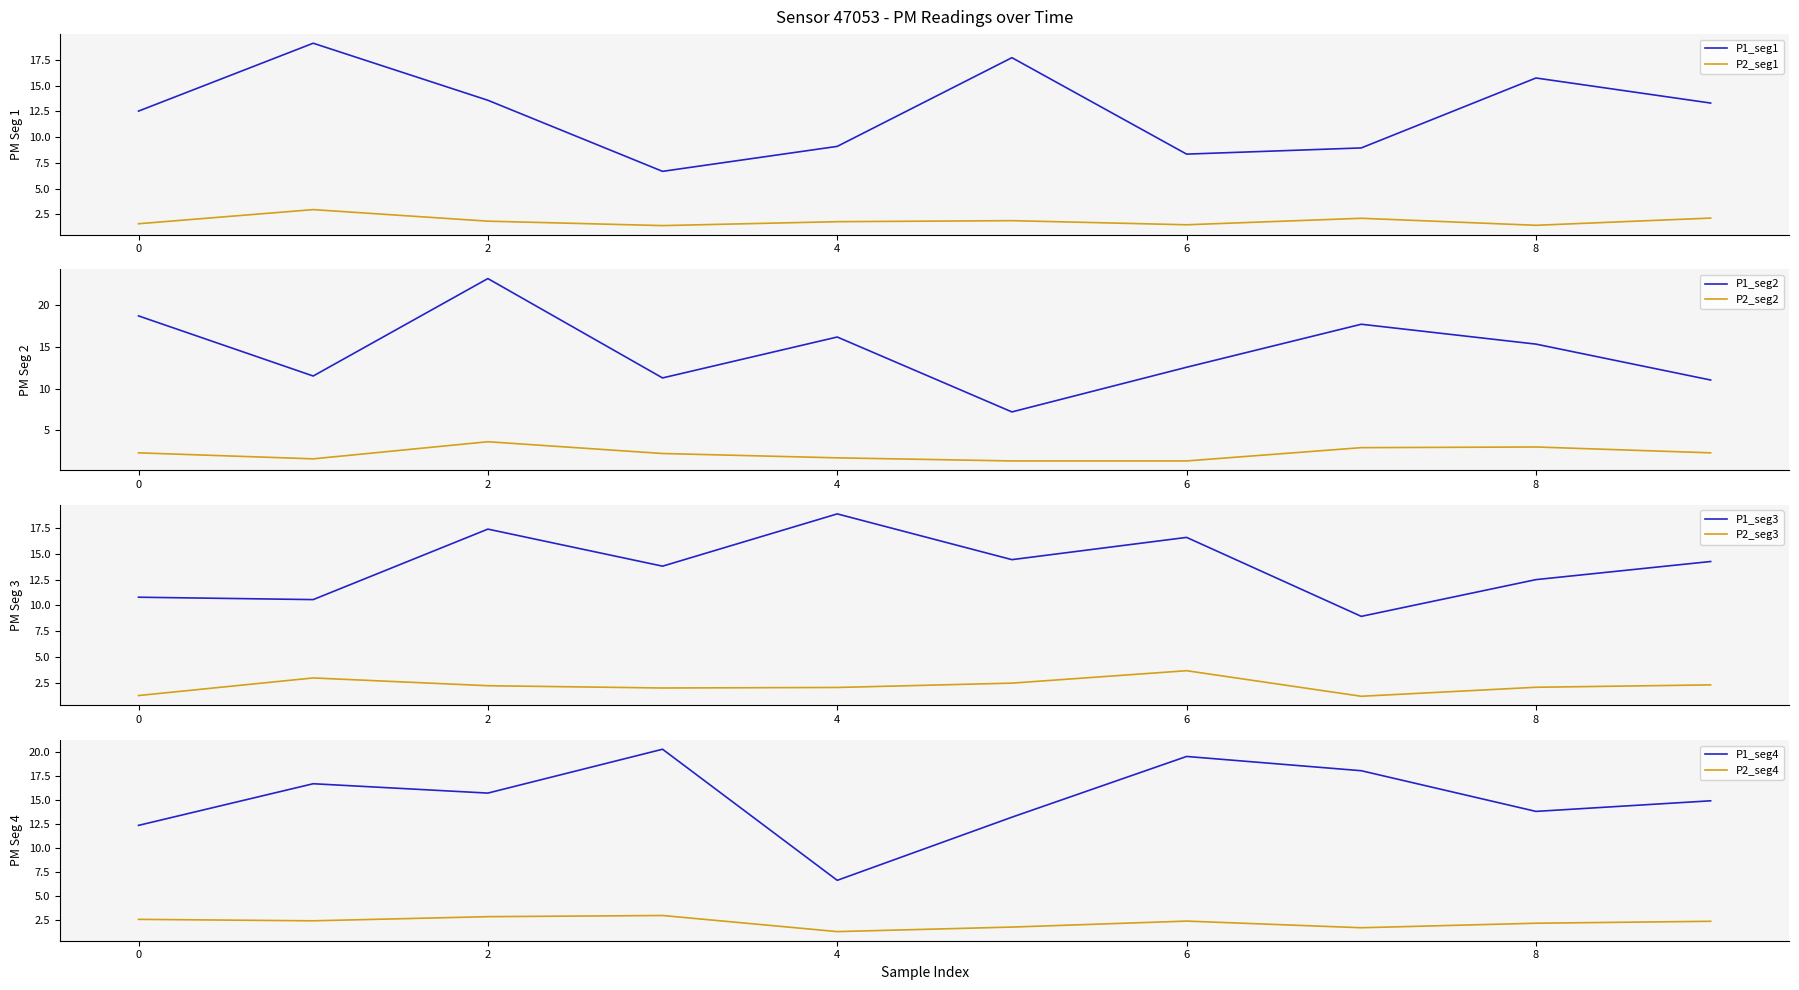

Reading left to right, what are all the values shown in this chart?

P1: 12.5	19.1	13.6	6.7	9.1	17.7	8.3	8.9	15.7	13.3	18.7	11.5	23.2	11.3	16.2	7.2	12.6	17.7	15.3	11.0	10.8	10.6	17.4	13.8	18.9	14.4	16.6	8.9	12.5	14.2	12.3	16.7	15.7	20.2	6.7	13.2	19.5	18.0	13.8	14.9
P2: 1.6	3.0	1.9	1.4	1.8	1.9	1.5	2.1	1.4	2.1	2.3	1.6	3.6	2.2	1.7	1.3	1.3	2.9	3.0	2.3	1.3	3.0	2.2	2.0	2.1	2.5	3.7	1.2	2.1	2.3	2.6	2.5	2.9	3.0	1.3	1.8	2.4	1.7	2.2	2.4